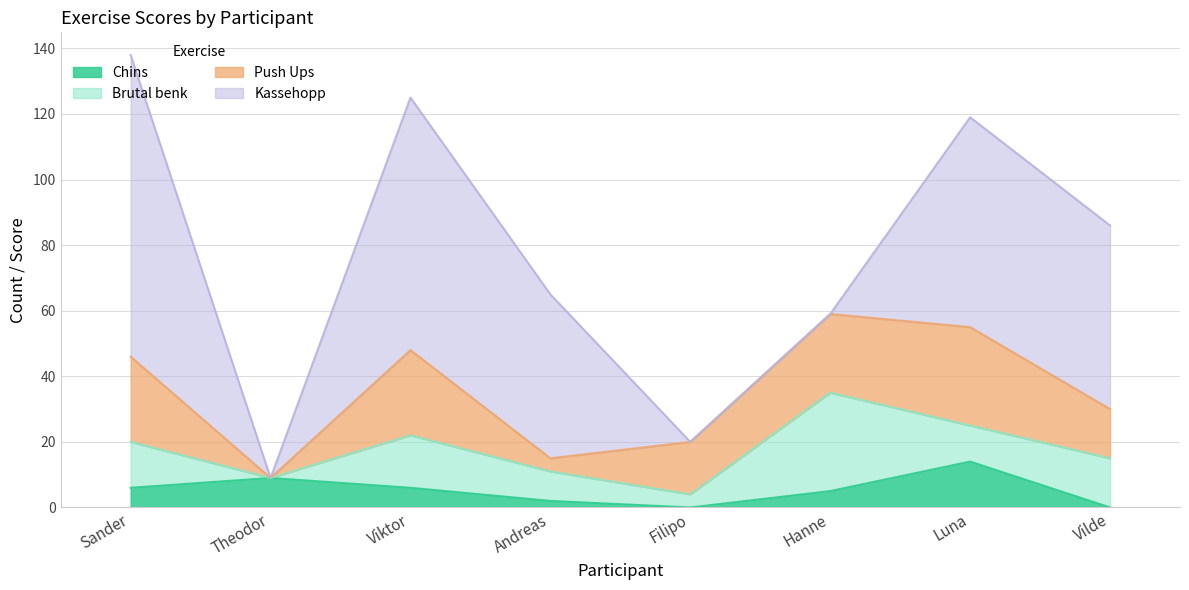

Which series has the largest total across all categories?

Kassehopp